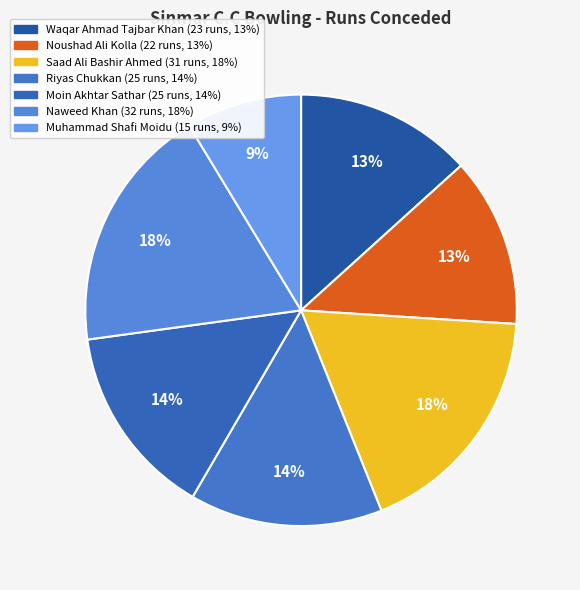

What portion of the pie excludes Noushad Ali Kolla?

87.3%